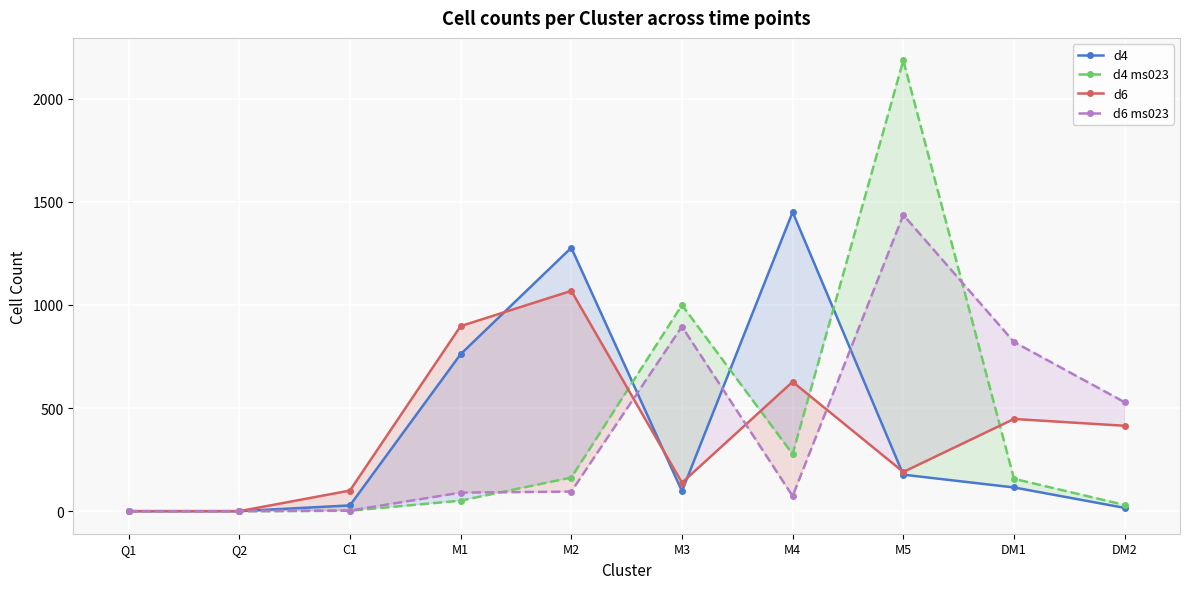

How many lines are shown in the chart?

4